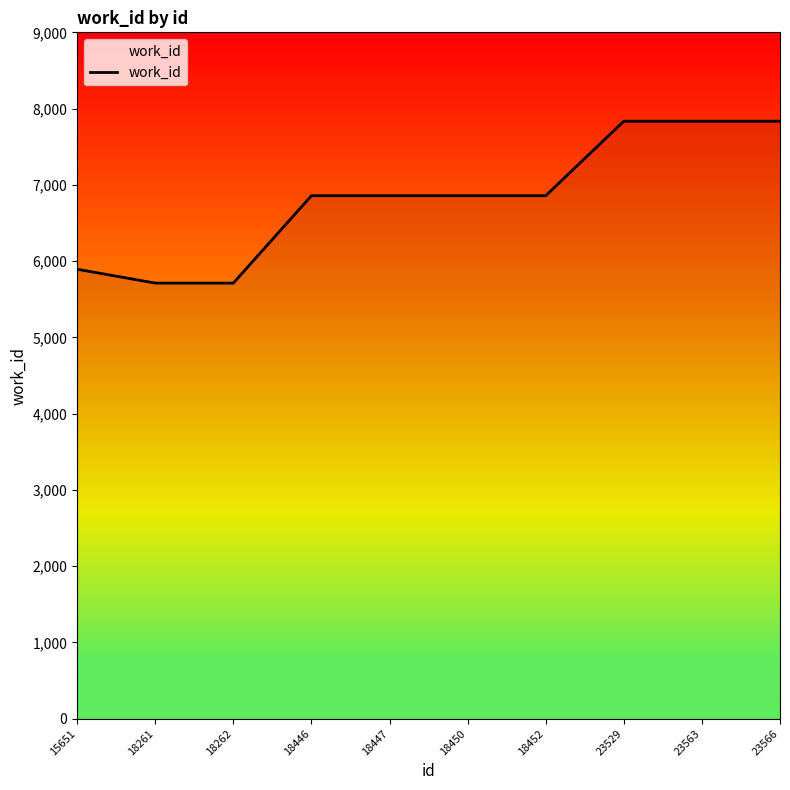

What is the change in value from 18452 to 23566?

+977